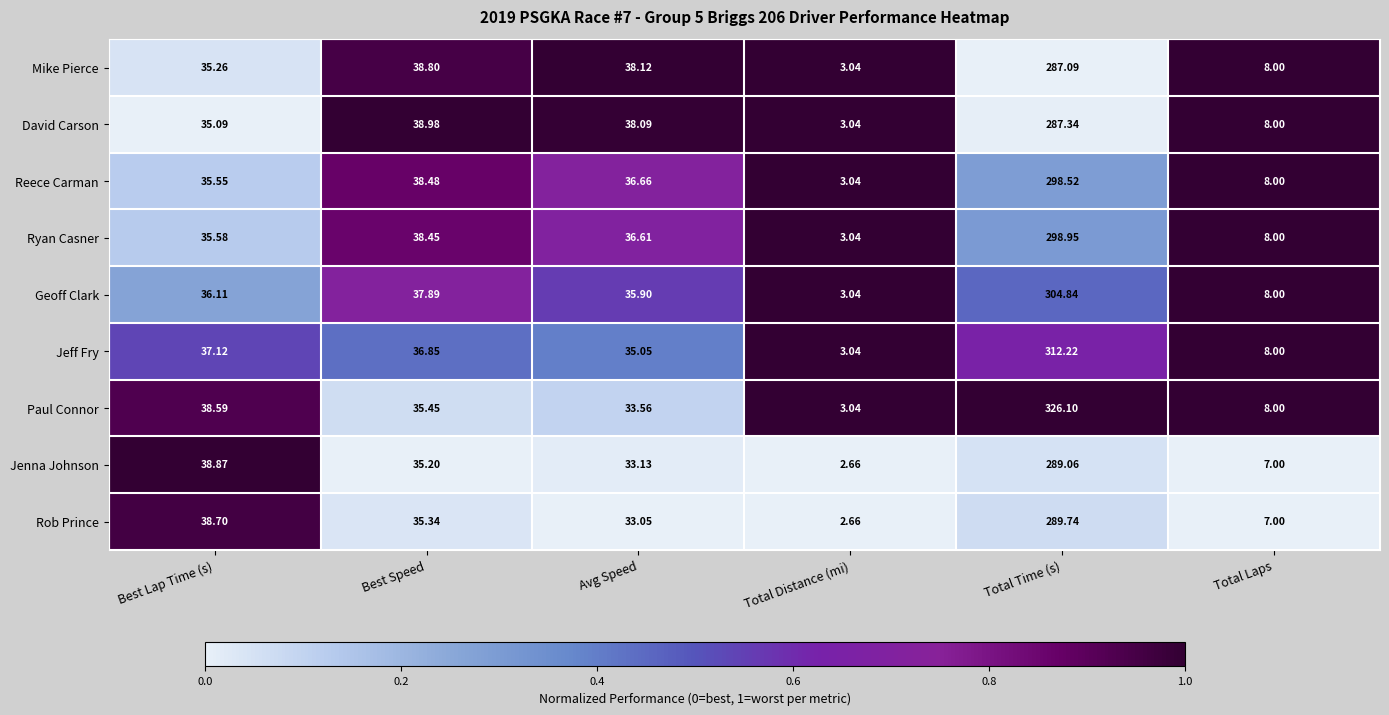

Which series has the largest total across all categories?

Paul Connor